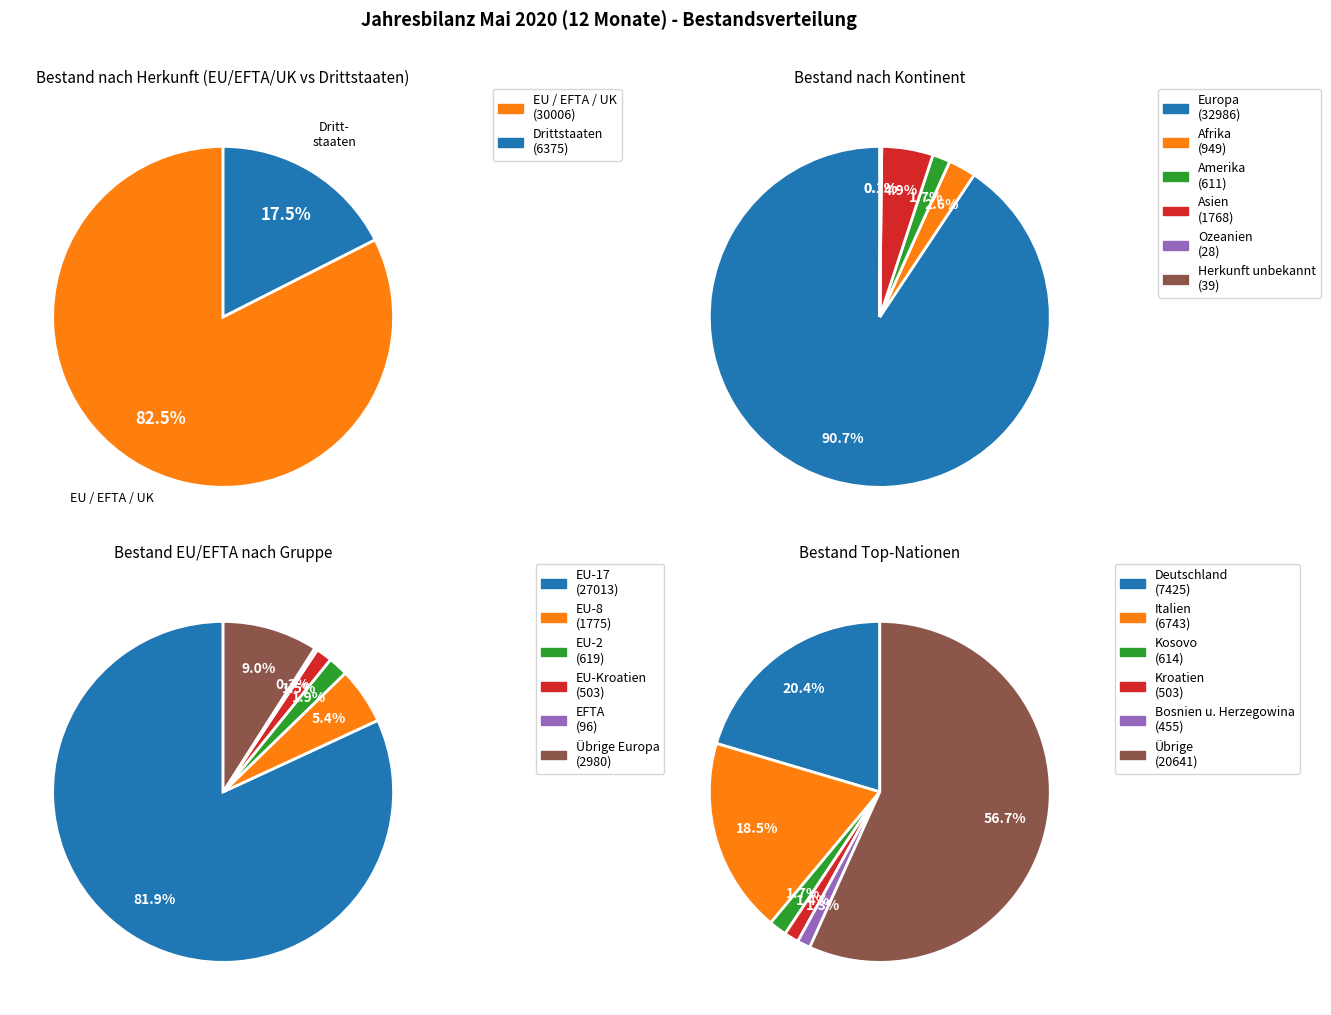

Is there a majority slice in this chart?

Yes